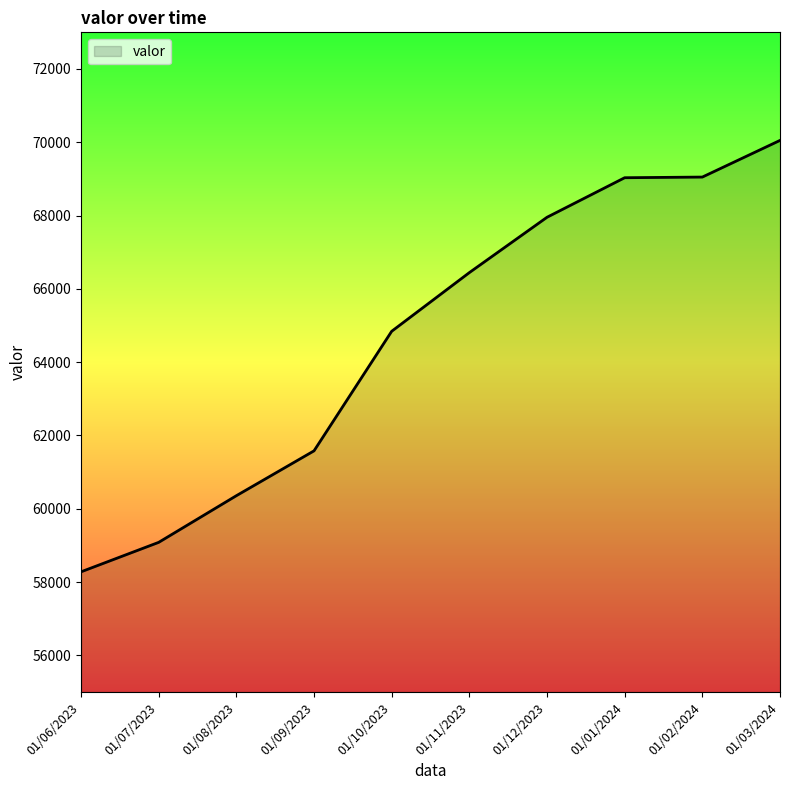

Where is the data nearest to the value 64165?

01/10/2023